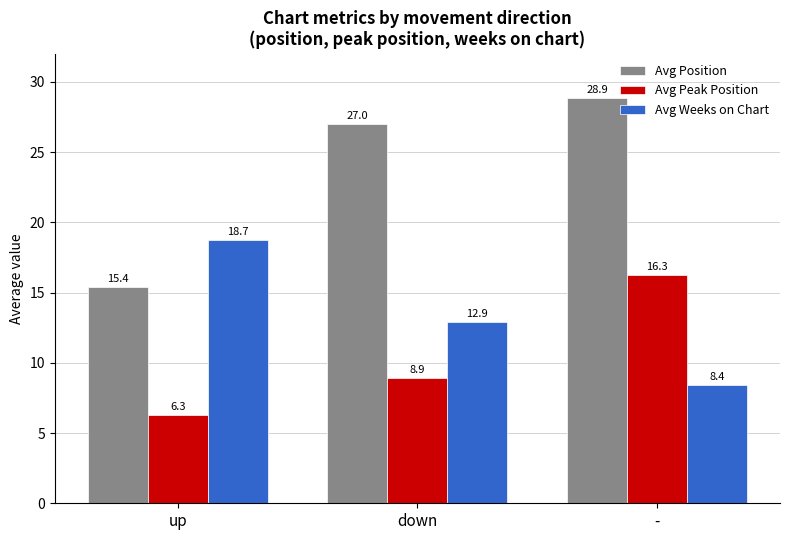

List the series in order of their peak value, lowest first.

Avg Peak Position, Avg Weeks on Chart, Avg Position